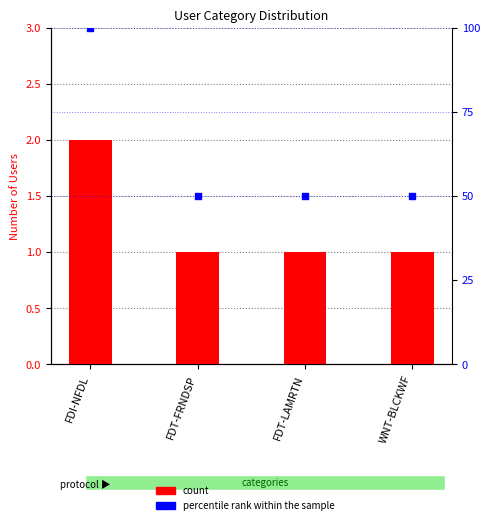

Which series contains the lowest Y value?

Number of Users